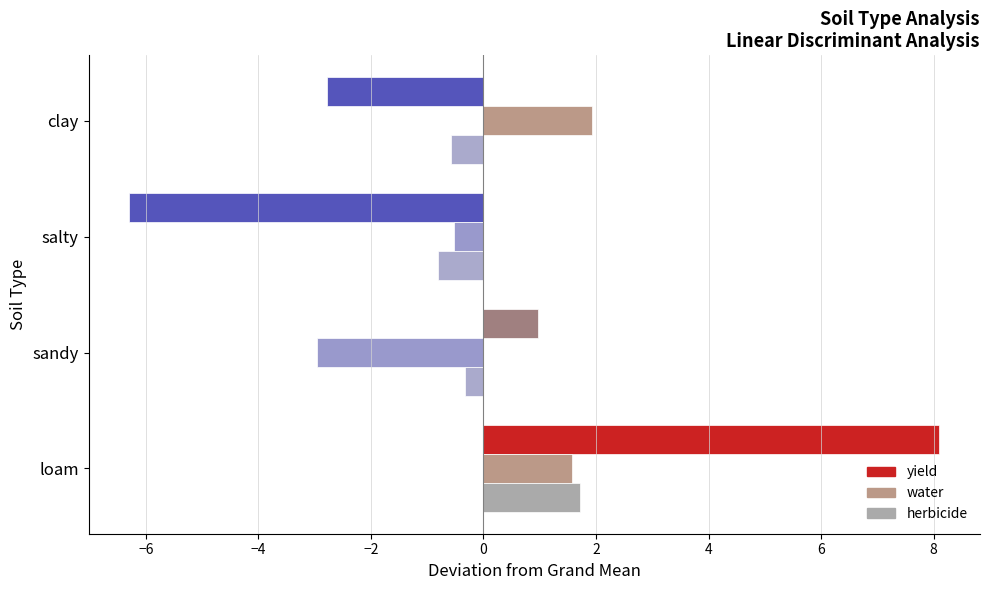

What is the total value across all series at loam?

11.4